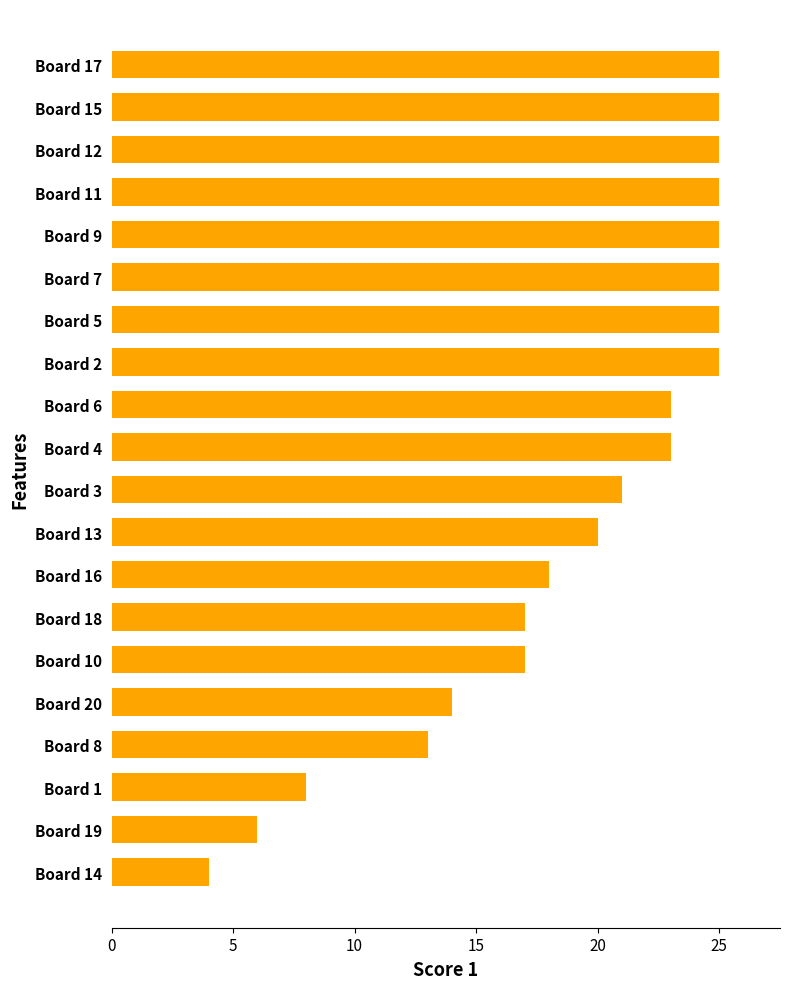

What is the ratio of the value at Board 18 to the value at Board 10?

1.0